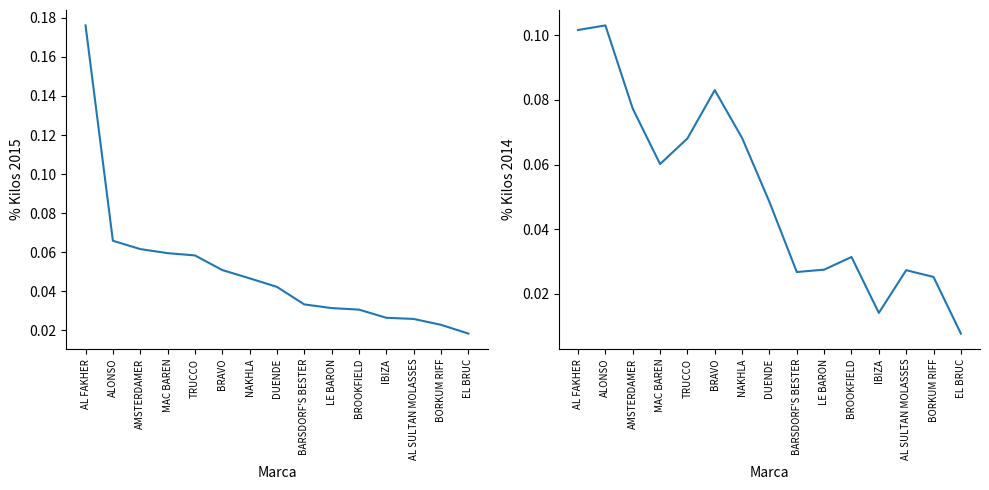

At which label is % Kilos 2015 closest to 0?

EL BRUC